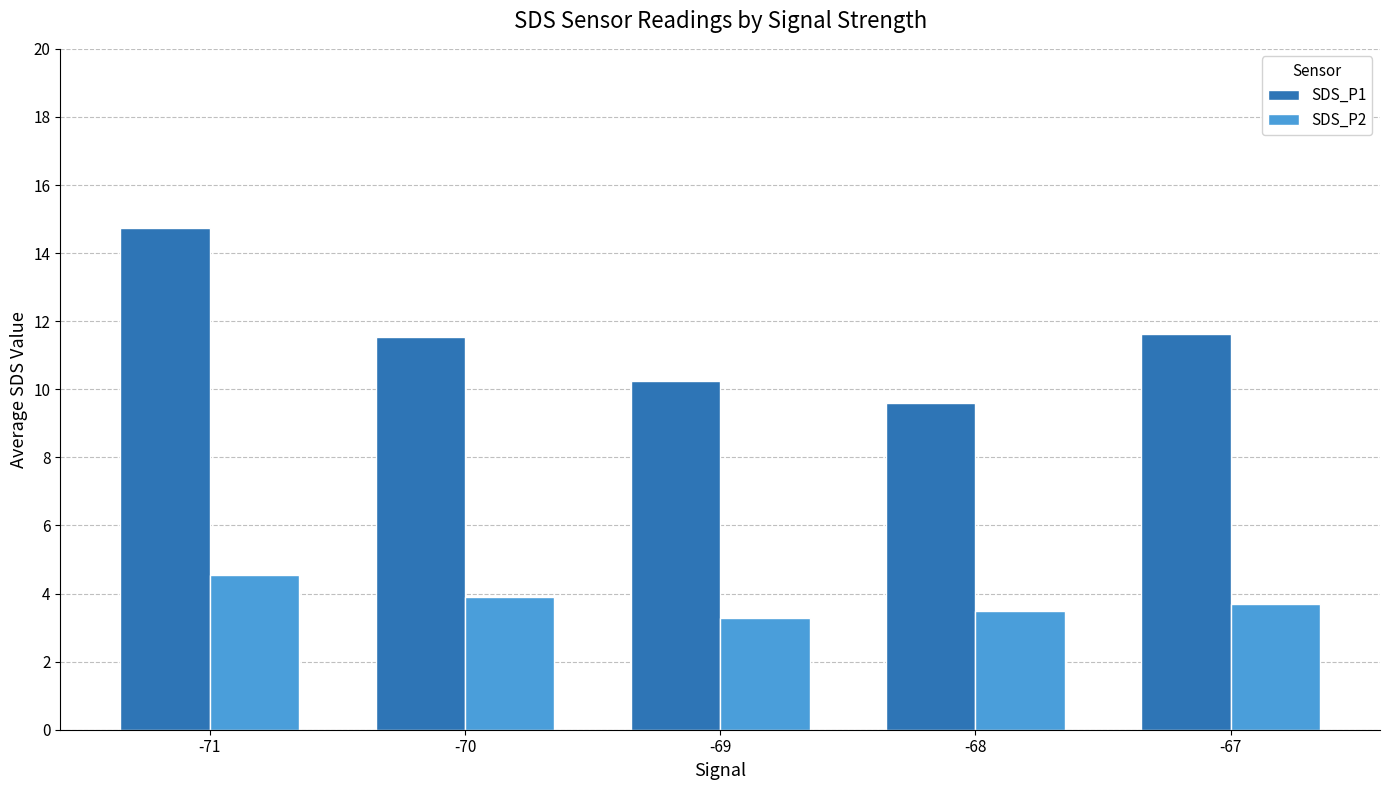

Which category has the lowest value in the SDS_P2 series?

-69